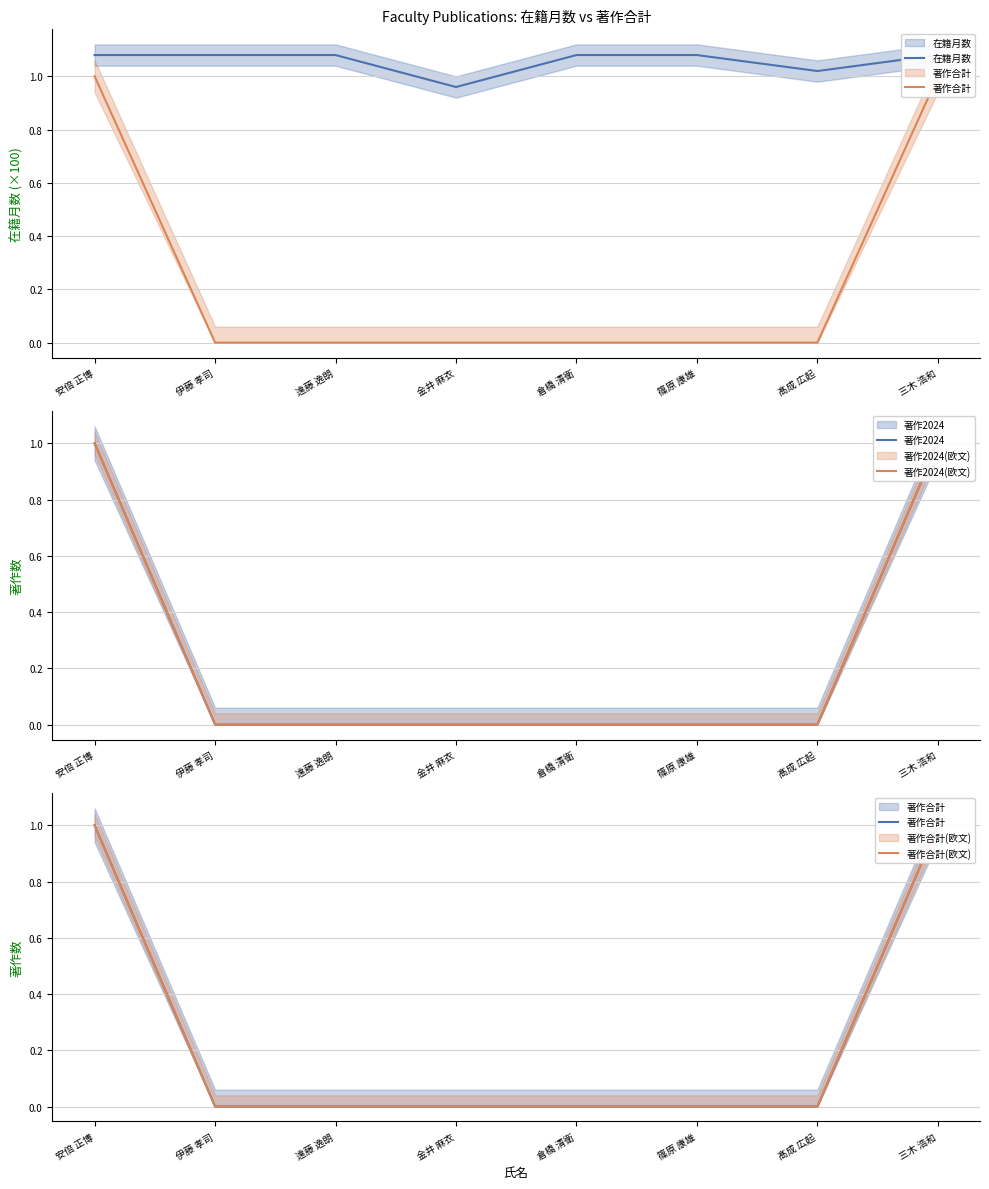

Which label corresponds to the smallest value in the chart?

伊藤 孝司